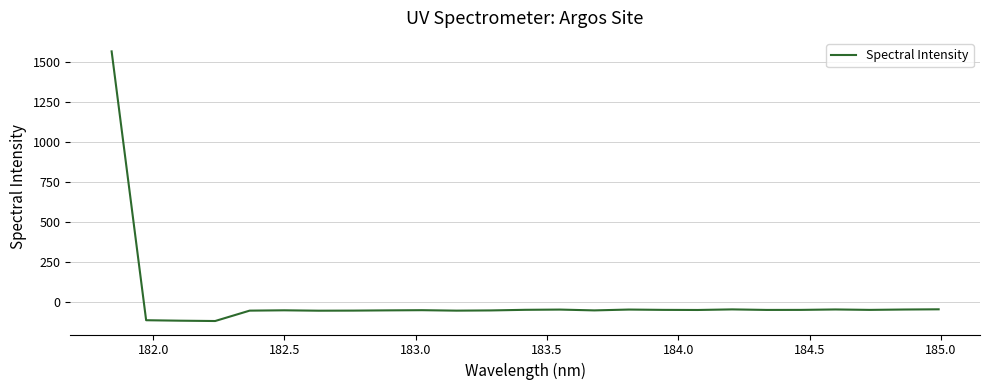

What is the maximum value shown in the chart?

1569.1